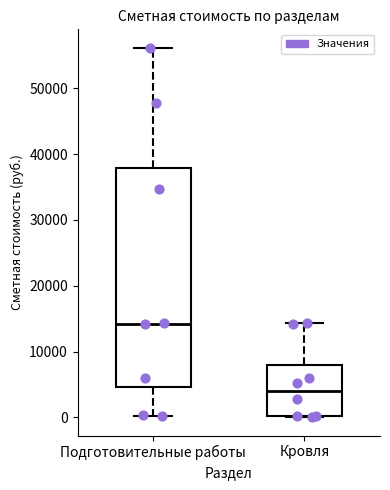

Which box has the highest median line?

Подготовительные работы